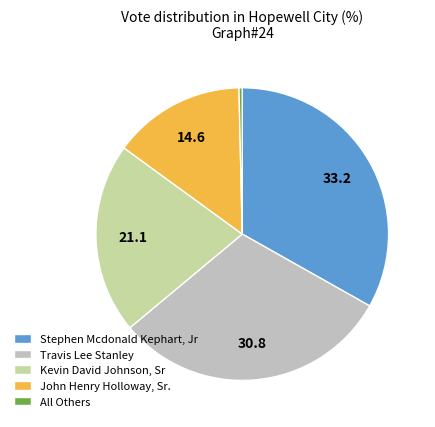

How many slices are in this pie chart?

5